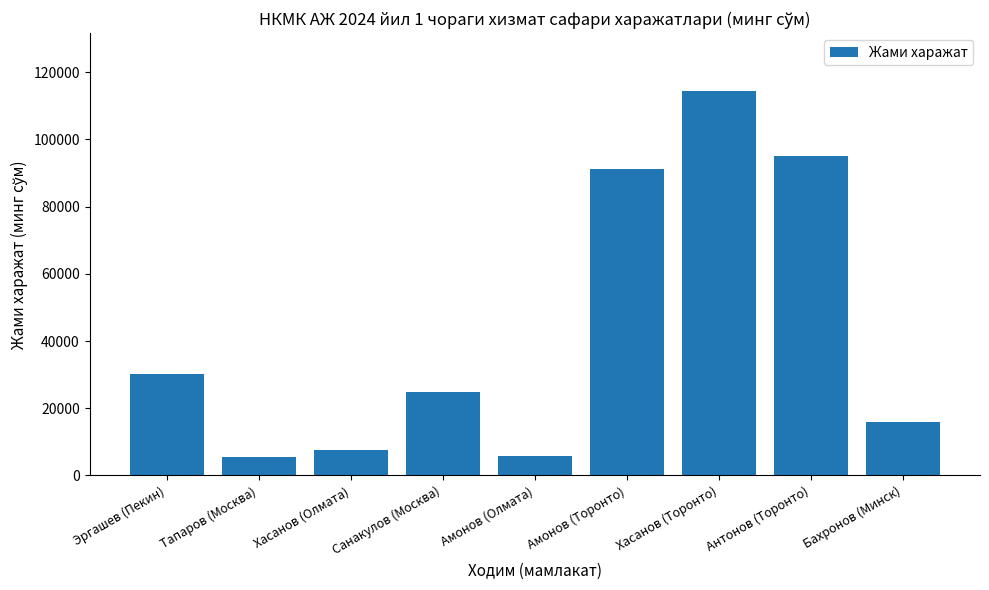

What is the change in value from Хасанов (Олмата) to Санакулов (Москва)?

+17377.1